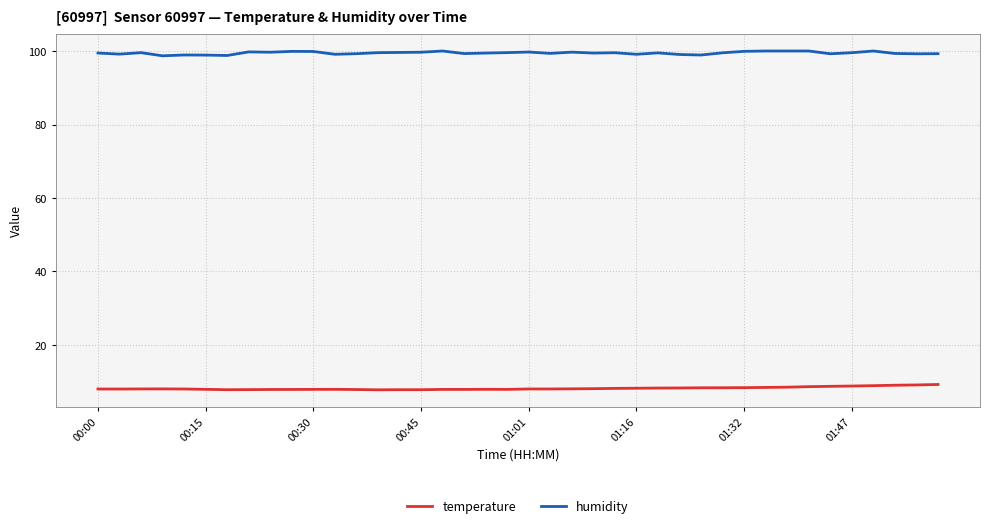

Count the number of data series in this chart.

2